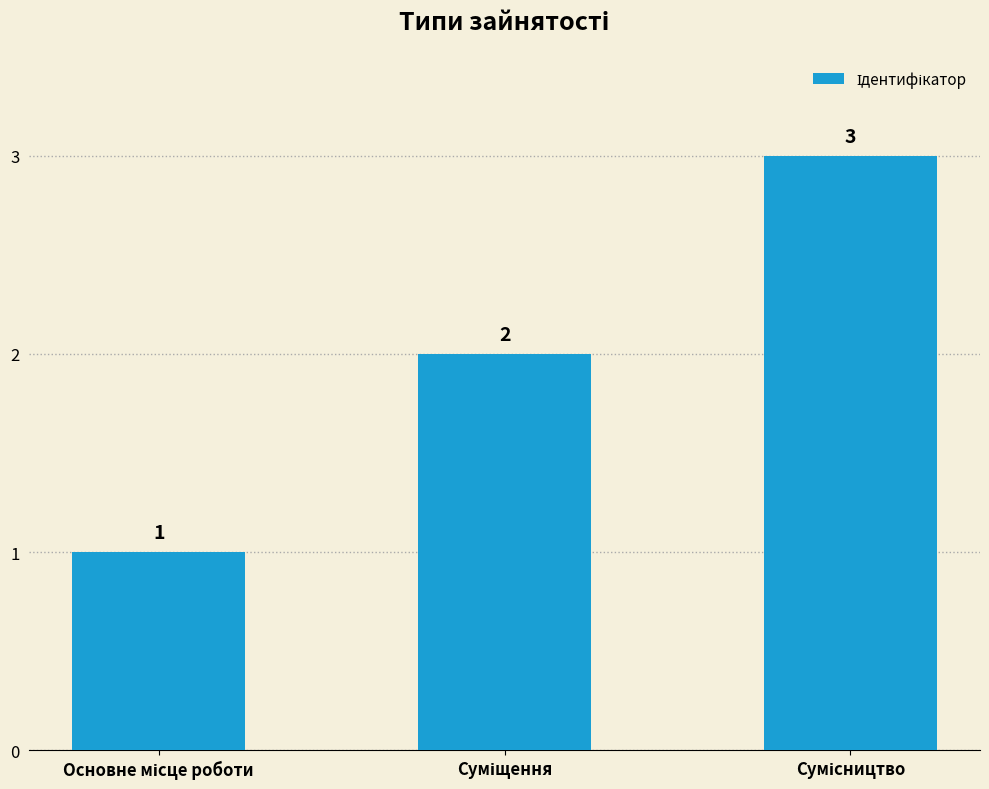

Count the values in the range 1 to 3.

3